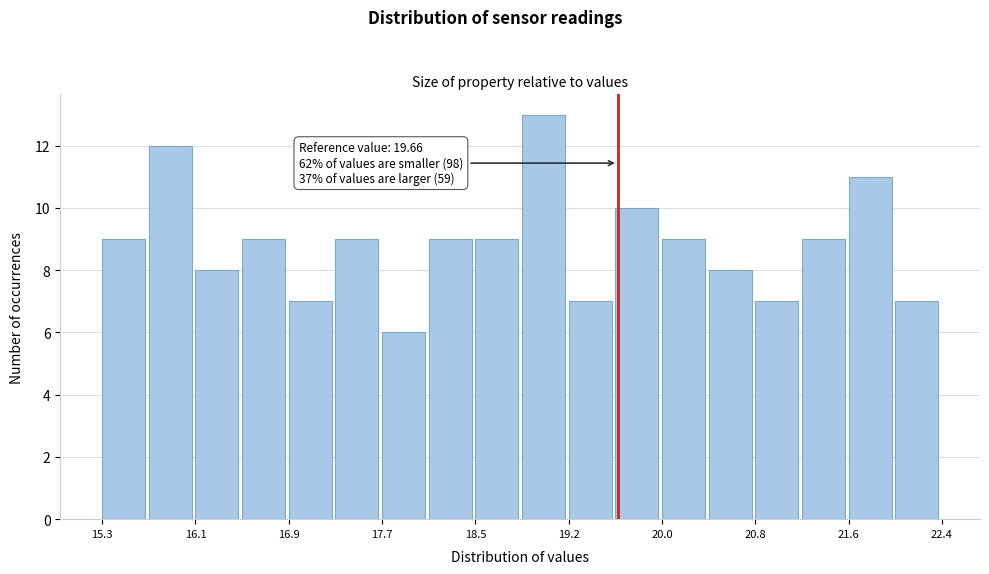

Around what value on the x-axis is the tallest bar? Give the approximate position of its centre, as read against the axis.

19.0